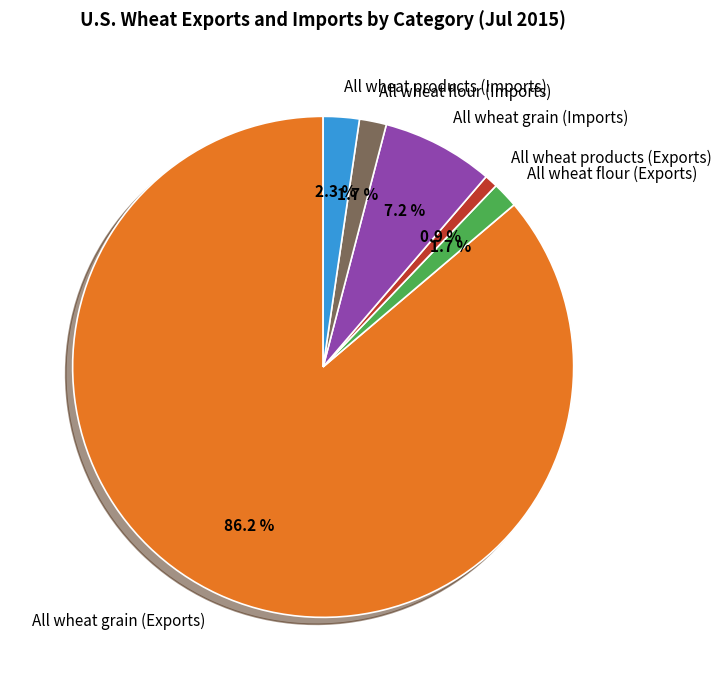

Which has a higher value, All wheat flour (Imports) or All wheat grain (Exports)?

All wheat grain (Exports)